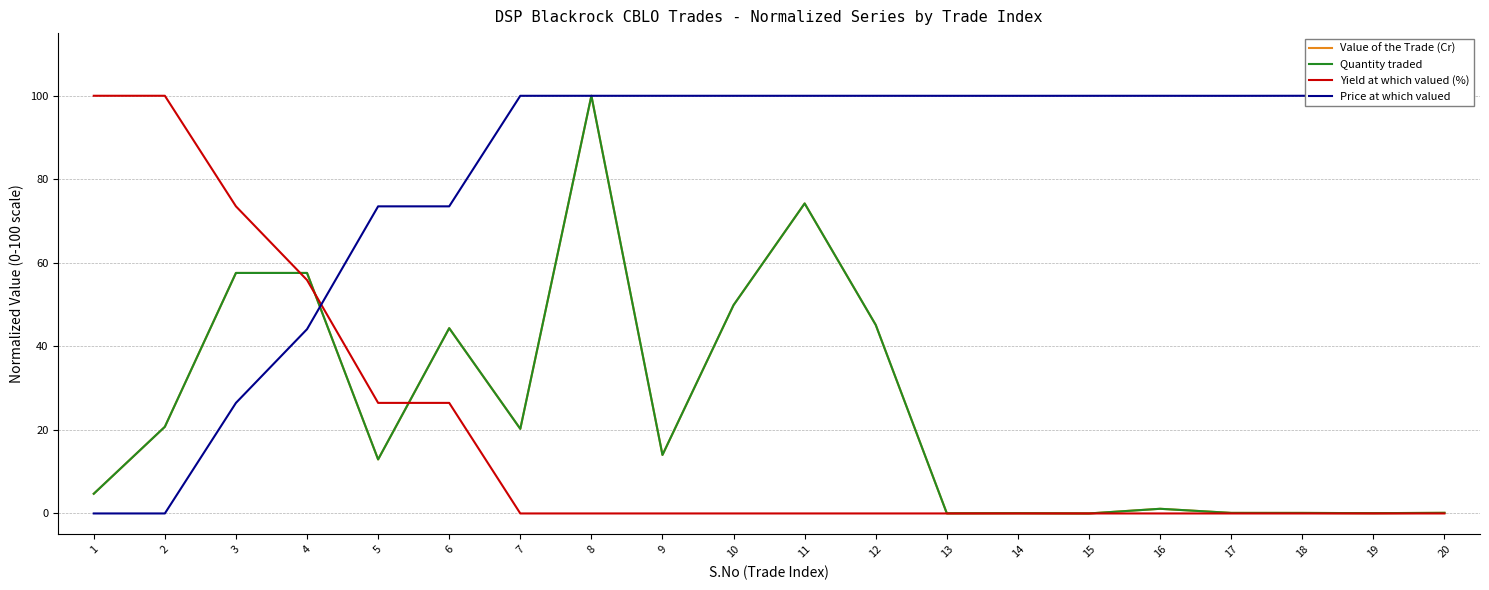

Which category has the highest value across all series?

8